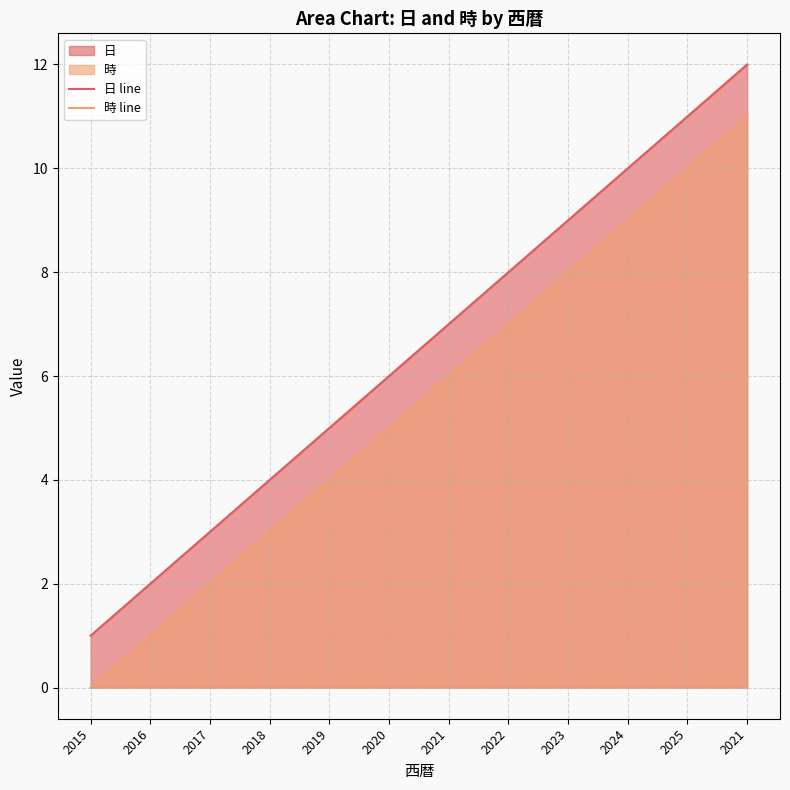

Which series has the widest spread of values?

日 line